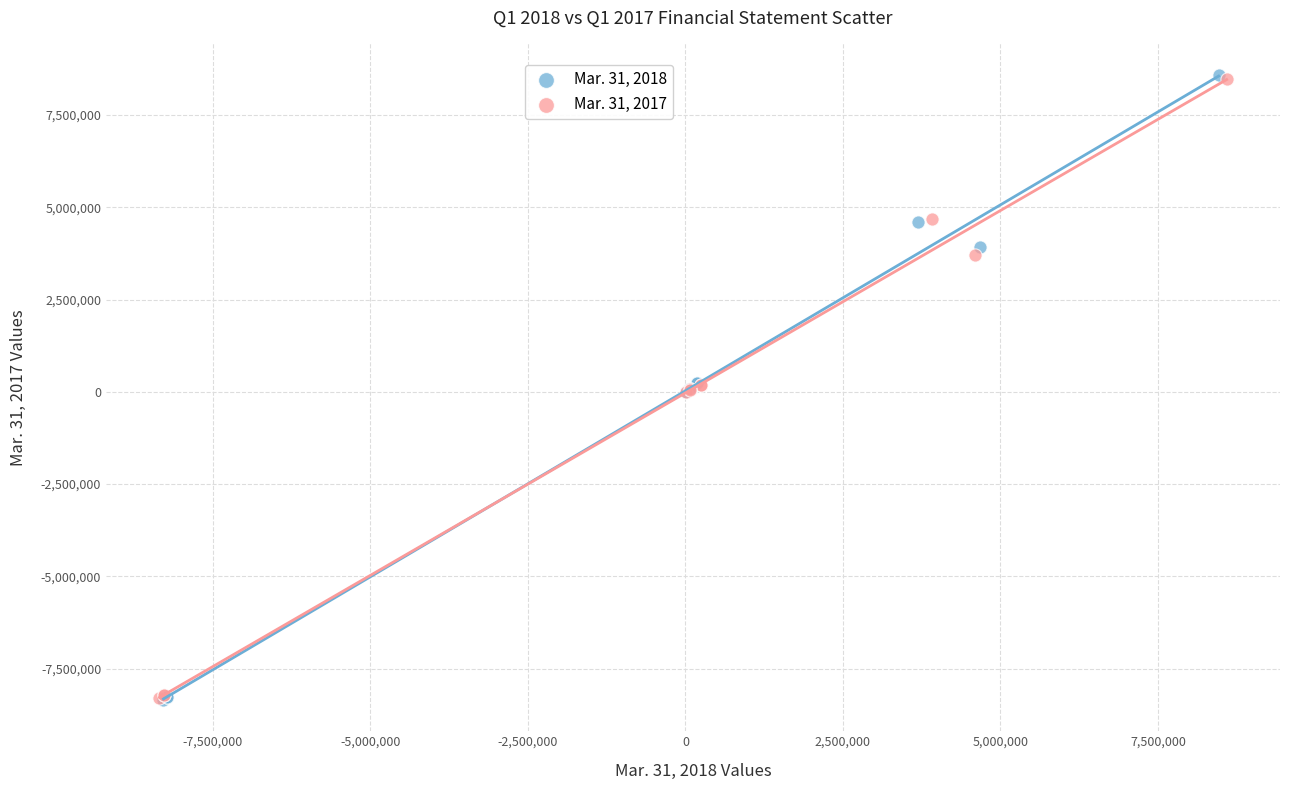

Which series has the widest spread of Y values?

Mar. 31, 2018